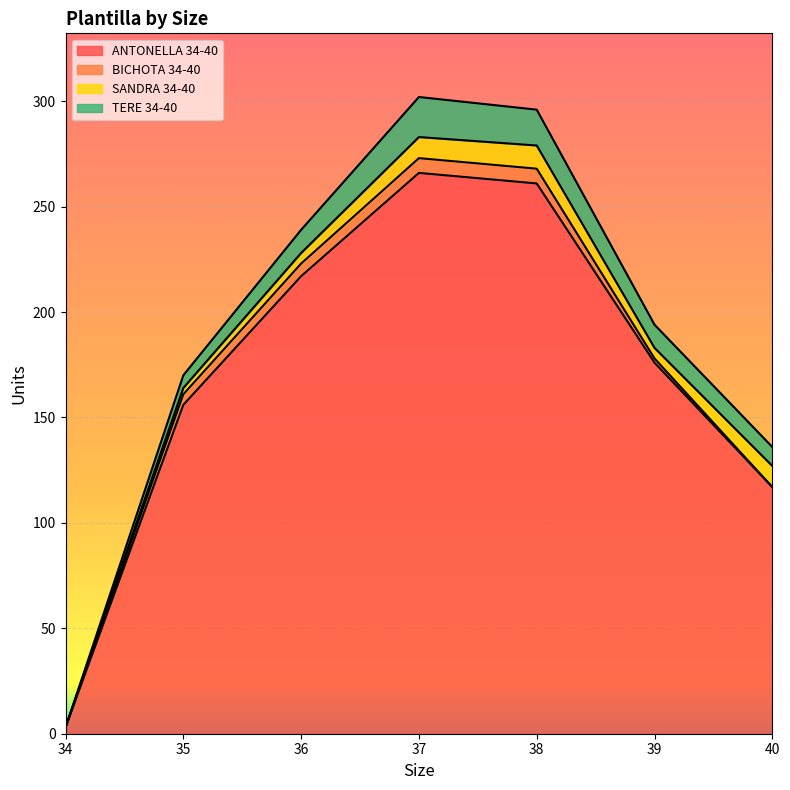

At which label does BICHOTA 34-40 first exceed 5?

36